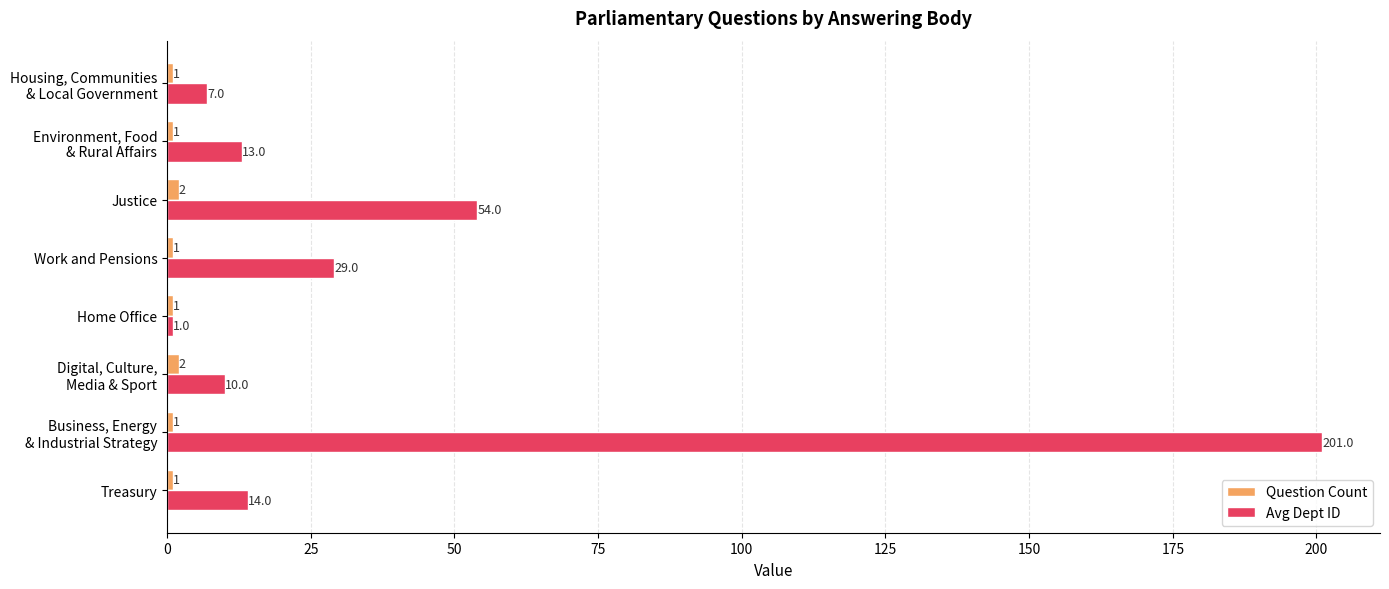

What is the highest value of the Avg Dept ID series?

201